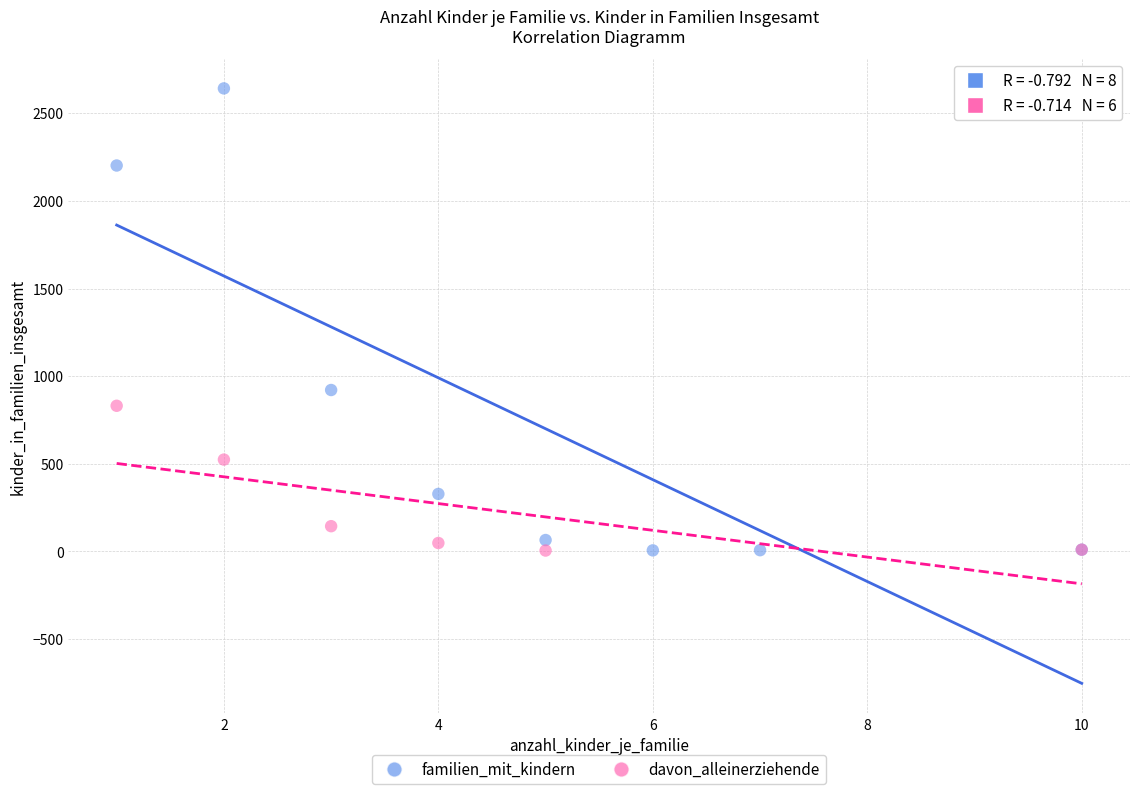

Which series contains the highest Y value?

familien_mit_kindern